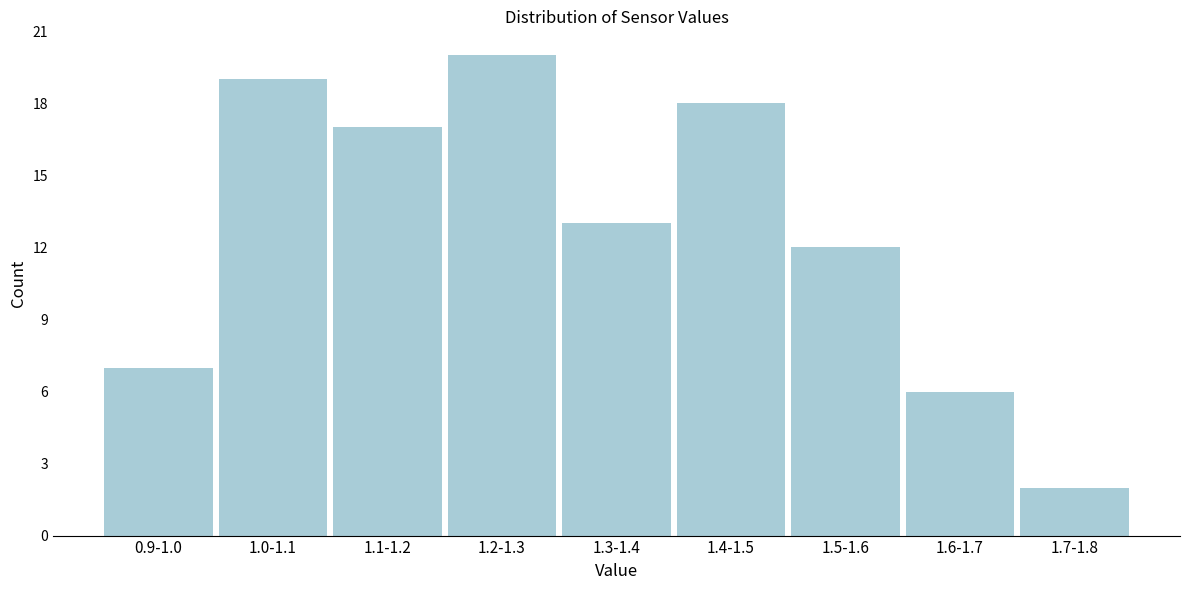

Reading left to right, list all the values displayed in this chart.

0.9-1.0=7	1.0-1.1=19	1.1-1.2=17	1.2-1.3=20	1.3-1.4=13	1.4-1.5=18	1.5-1.6=12	1.6-1.7=6	1.7-1.8=2